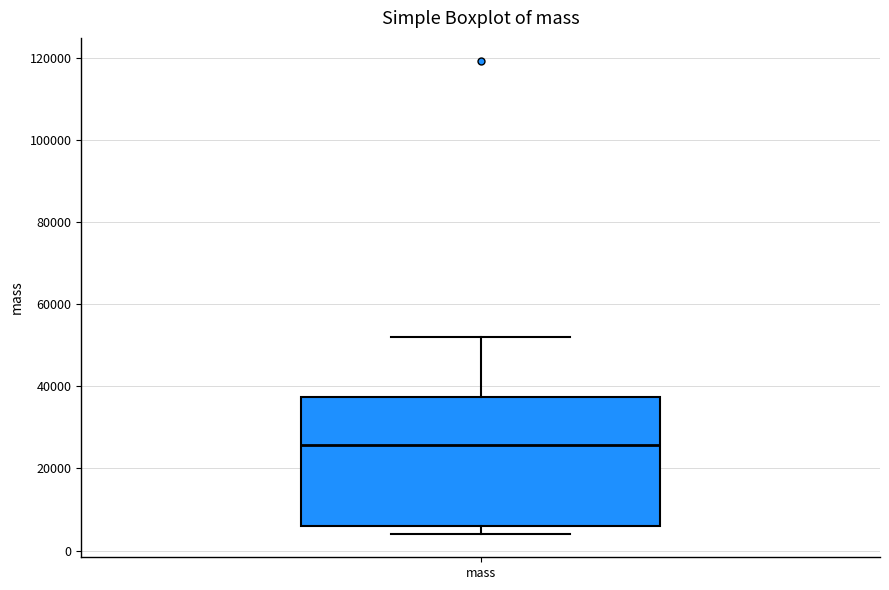

Where is the upper edge of the box for mass on the y-axis? The values are not printed on the chart, so give them approximately, as read against the axis.

38000